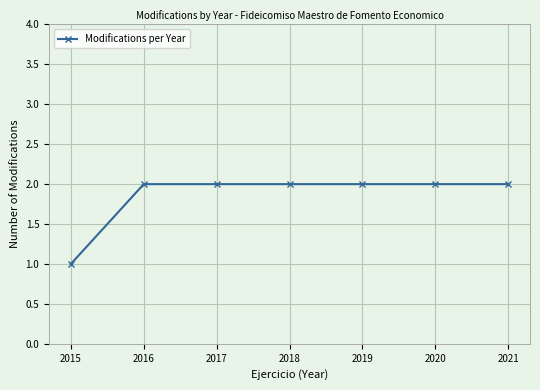

What is the ratio of the value at 2017 to the value at 2015?

2.0